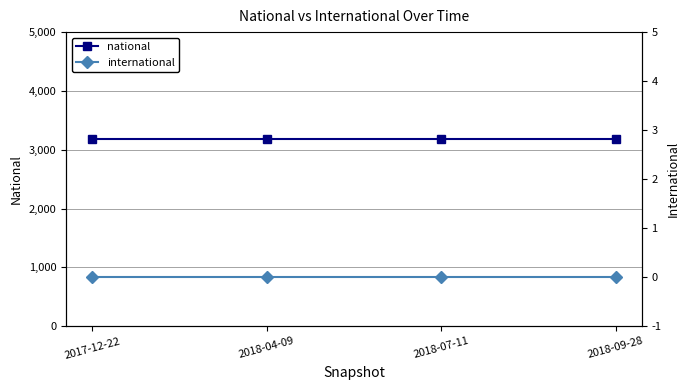

Is it true that international equals 0 at 2018-04-09?

True